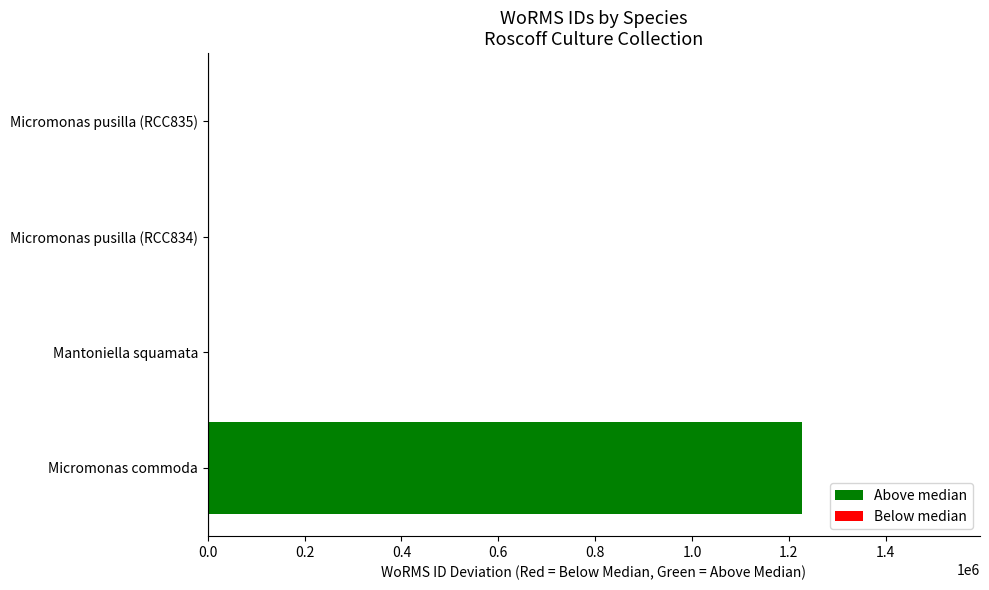

What is the sum of all values?

1226609